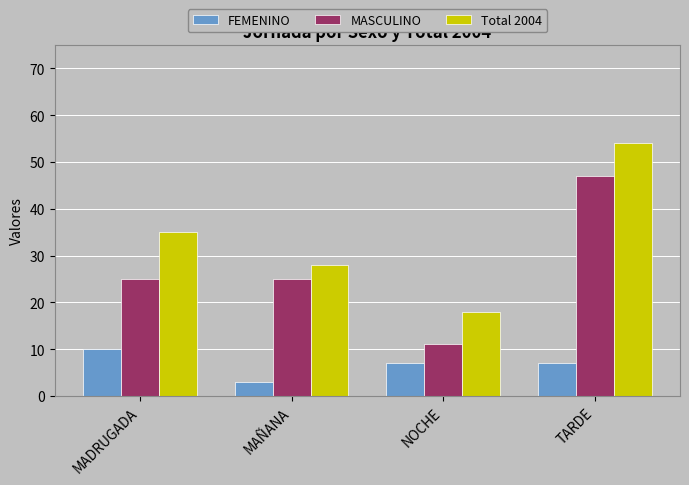

What is the difference between the Total 2004 values at MAÑANA and MADRUGADA?

7